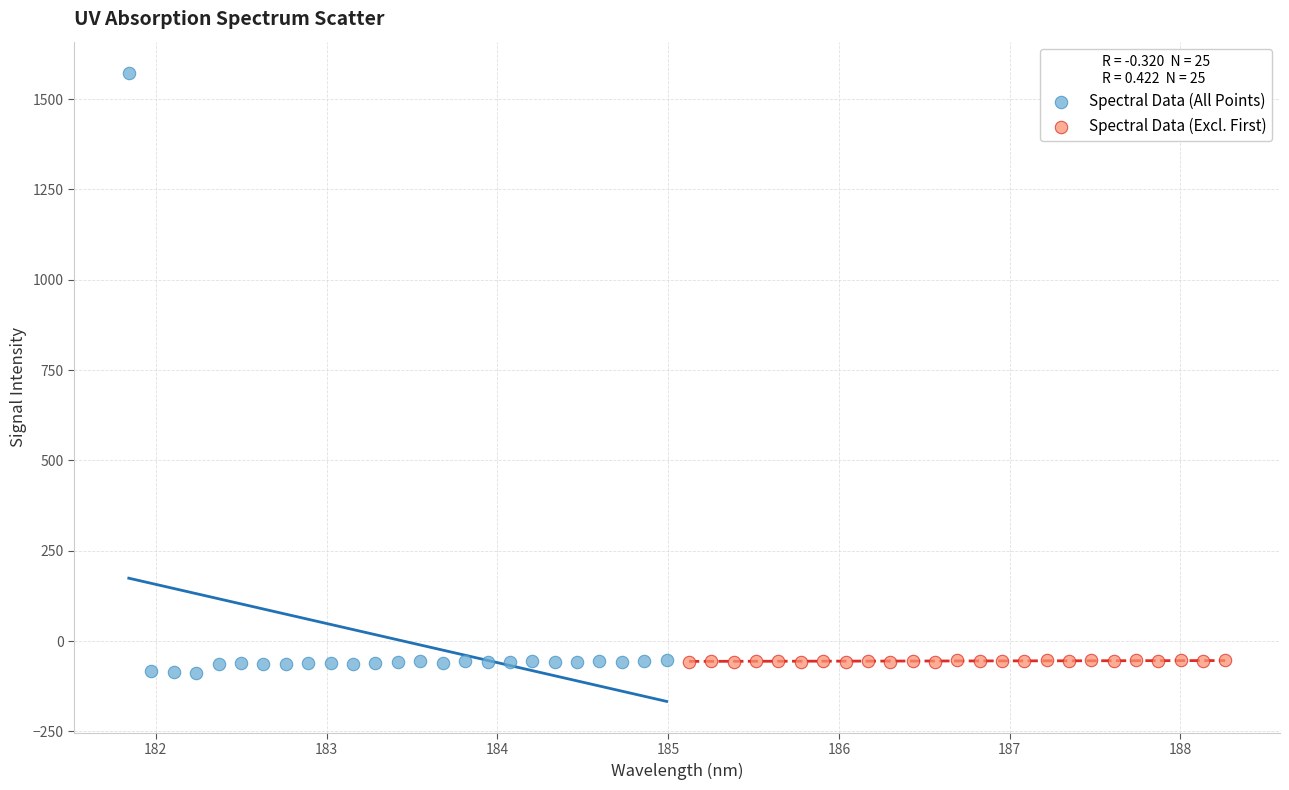

Which series contains the highest Y value?

Spectral Data (All Points)